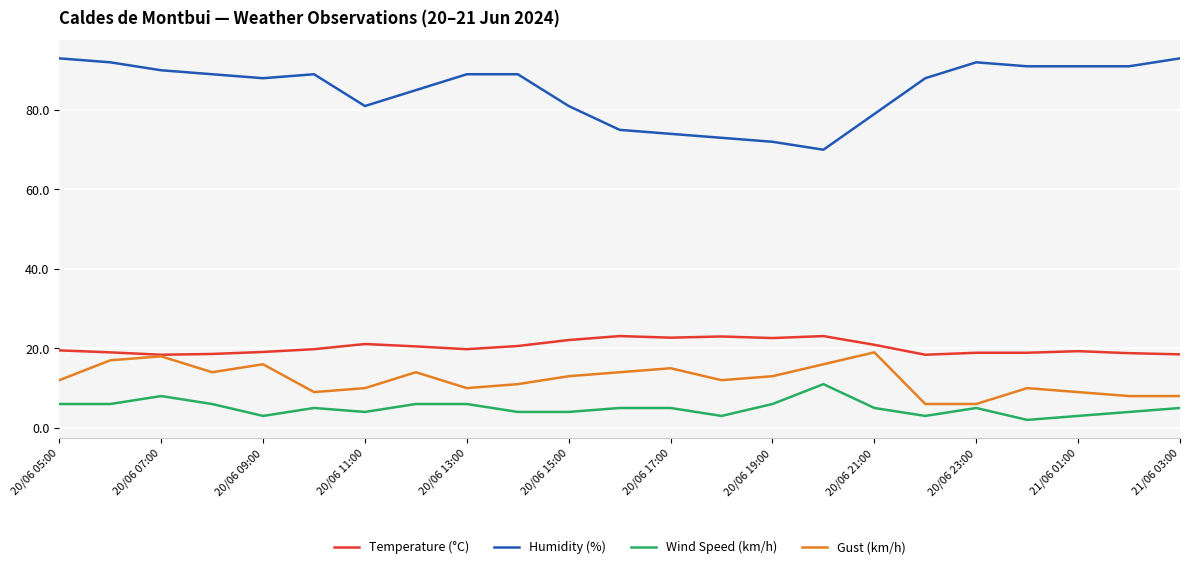

Which series has the widest spread of values?

Humidity (%)